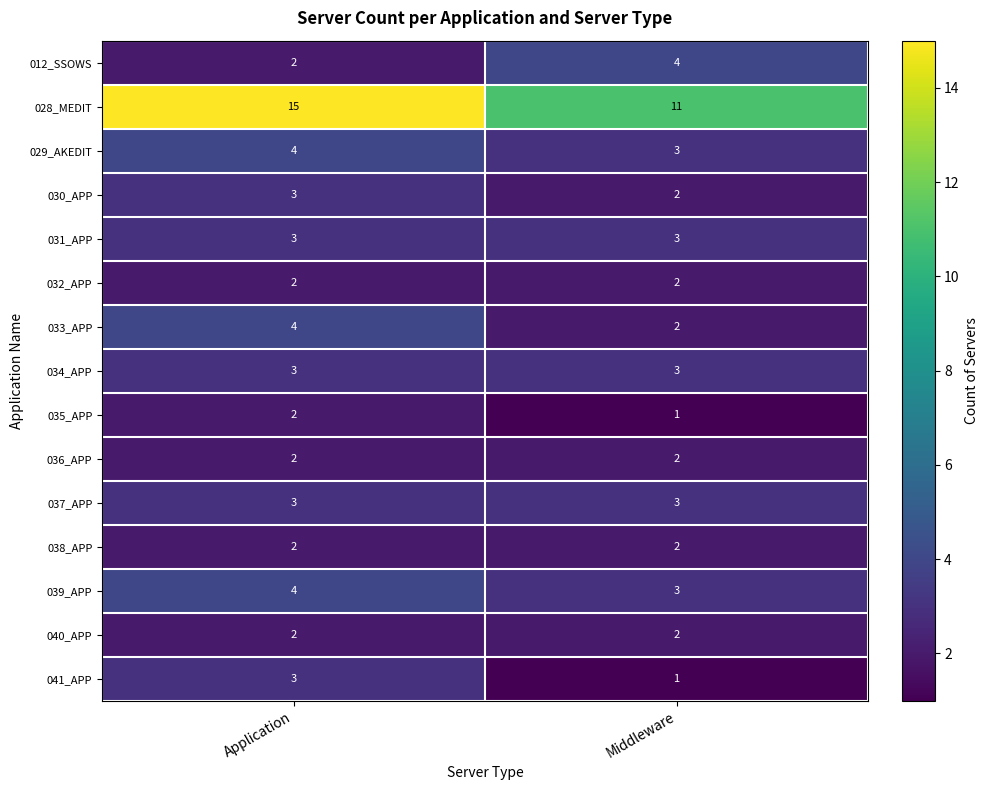

Is it true that 035_APP equals 2 at Application?

True